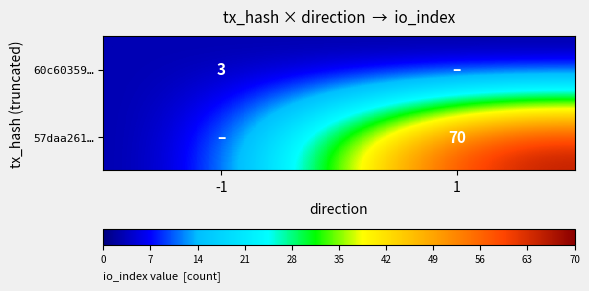

The value of 57daa261… at 1 is 70. True or false?

True